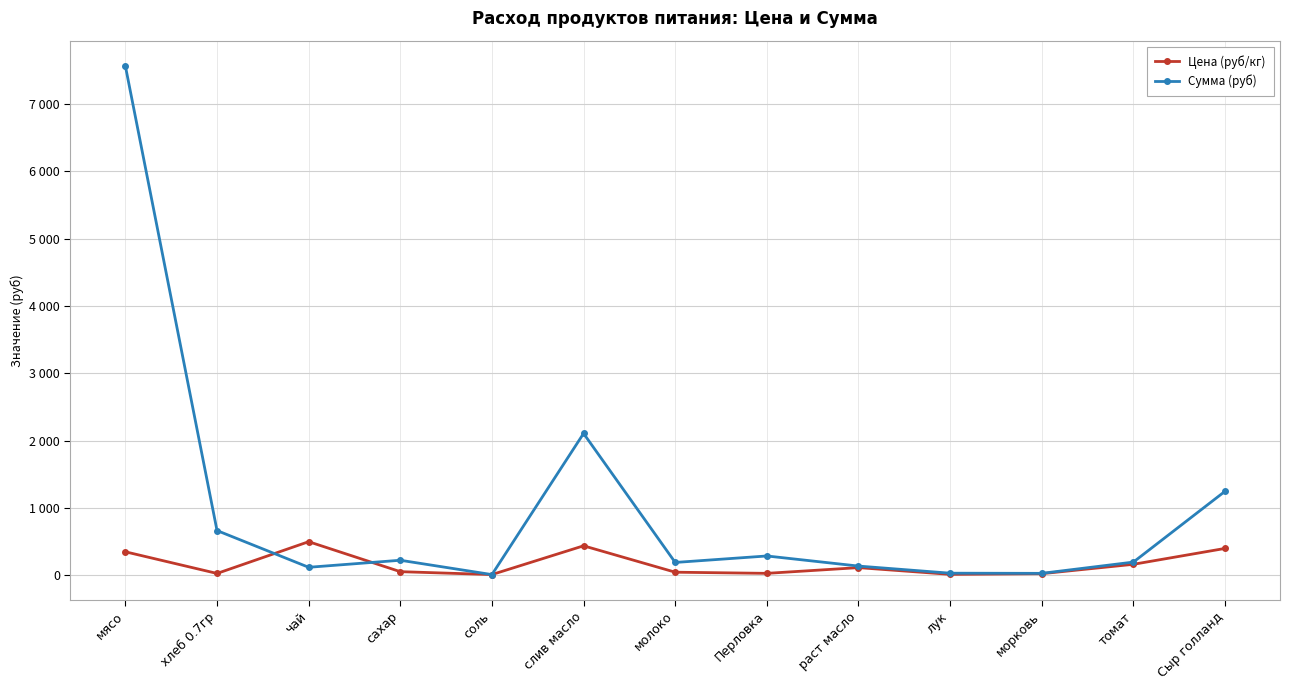

What is the average value of the Цена (руб/кг) series?

167.8